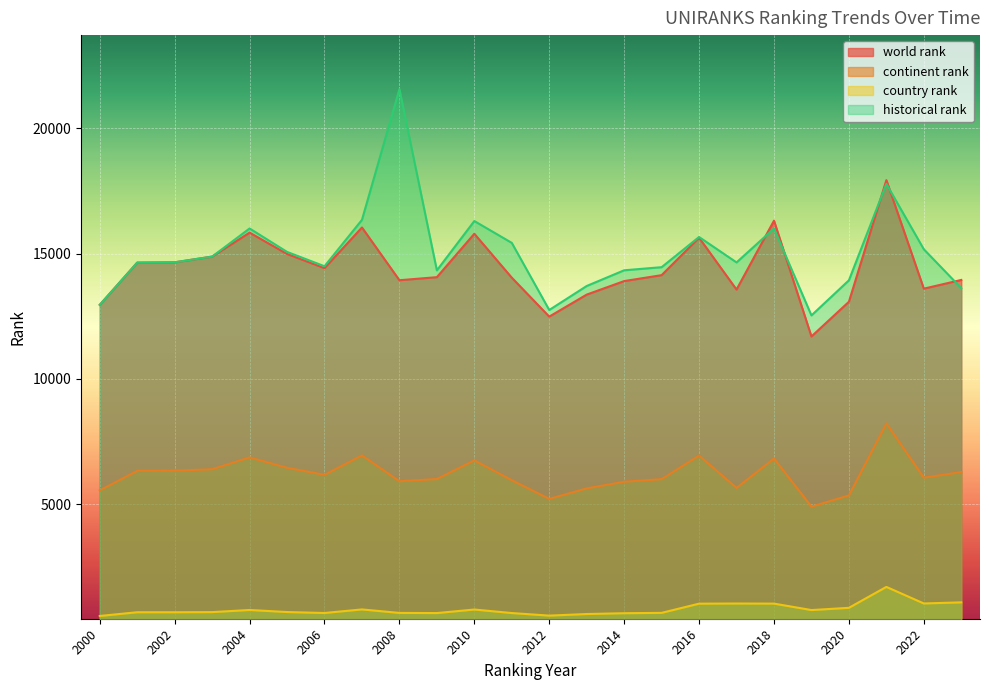

True or false: world rank and historical rank cross at least once.

True